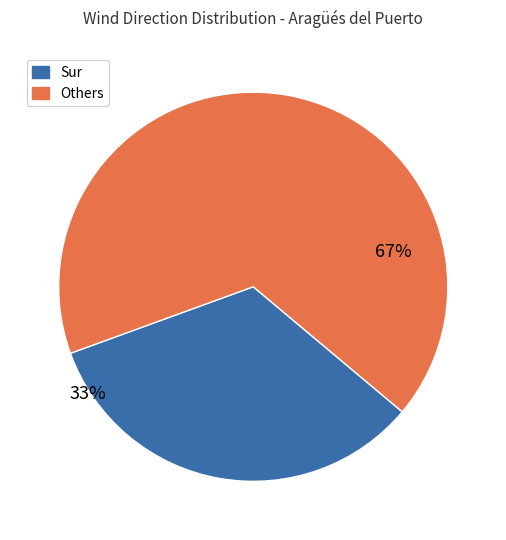

Does any single category account for the majority?

Yes